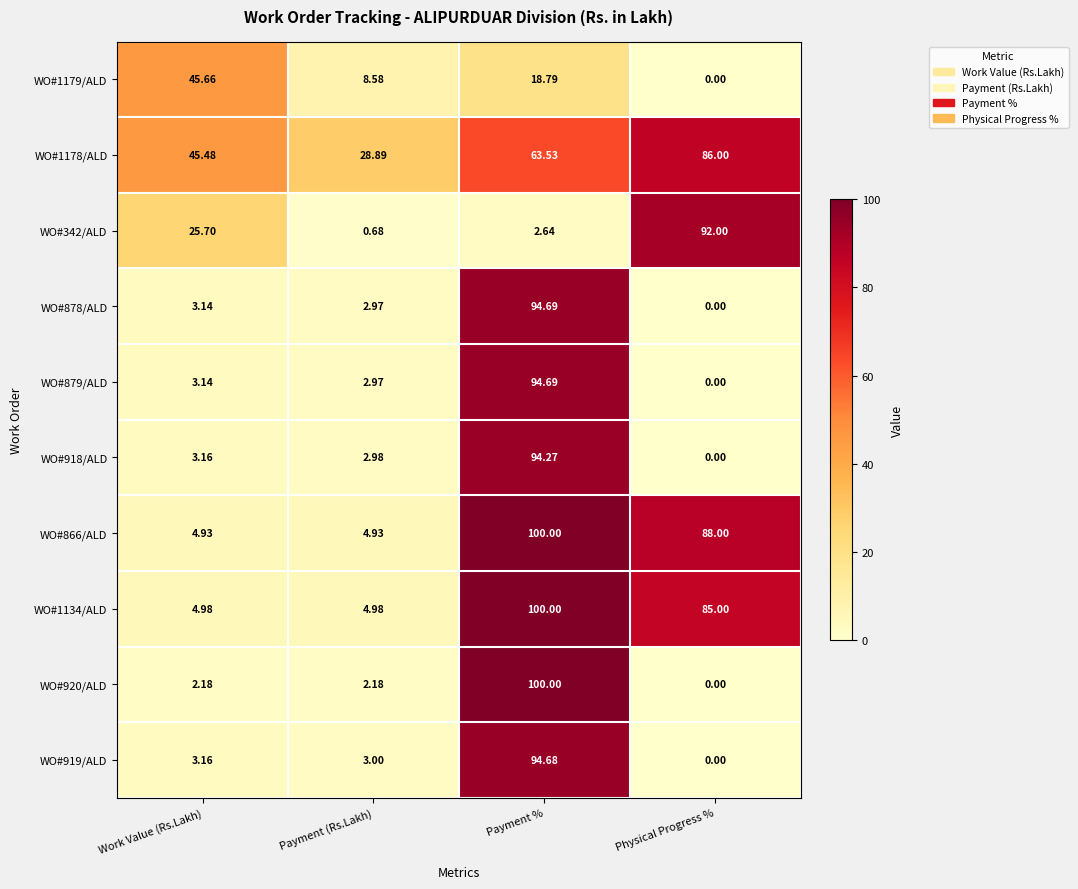

How many distinct data groups are displayed?

10